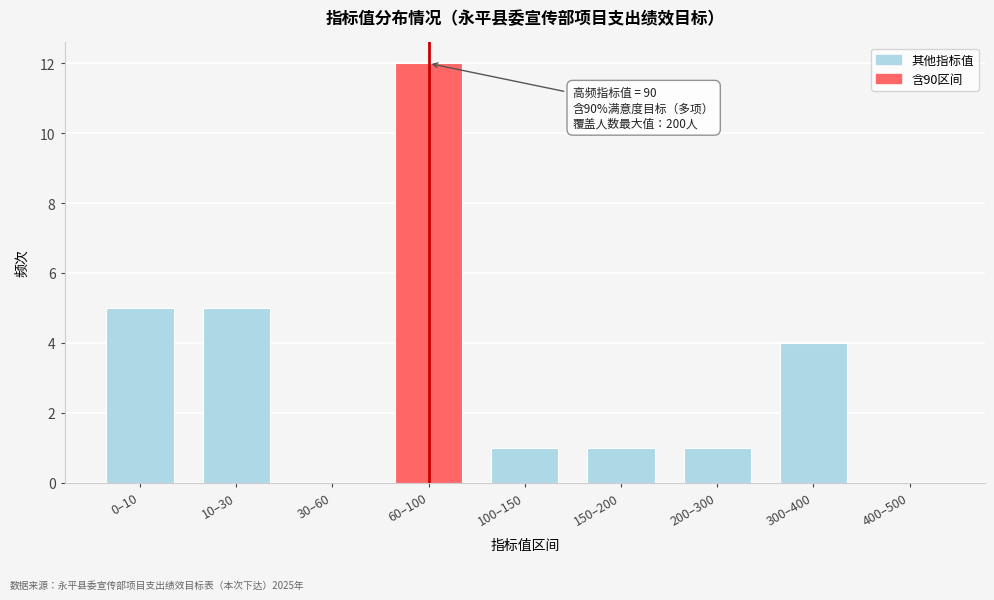

Reading left to right, what are all the values shown in this chart?

0–10=5	10–30=5	30–60=0	60–100=12	100–150=1	150–200=1	200–300=1	300–400=4	400–500=0